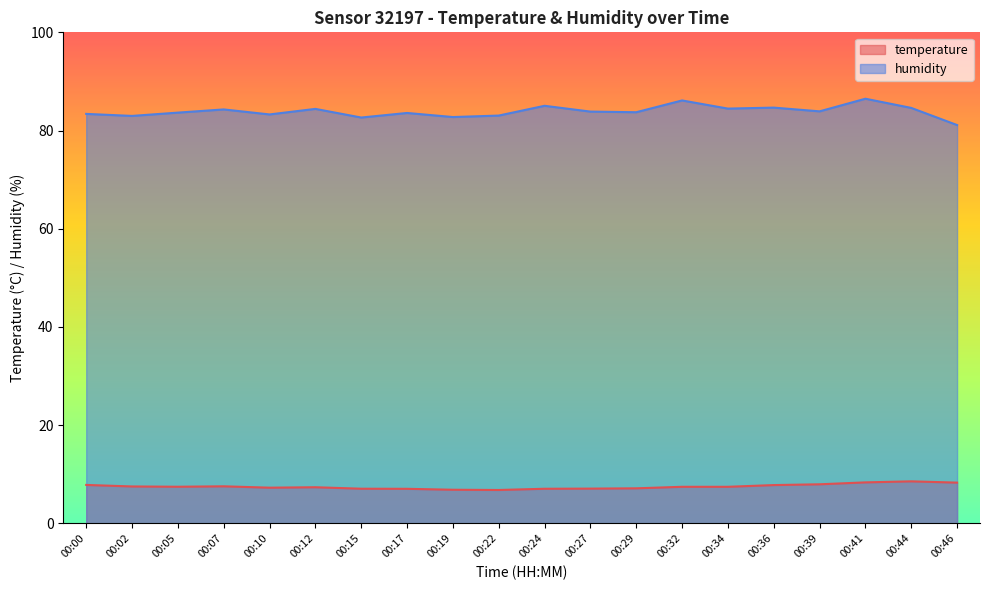

Which series has the largest range (max minus min)?

humidity